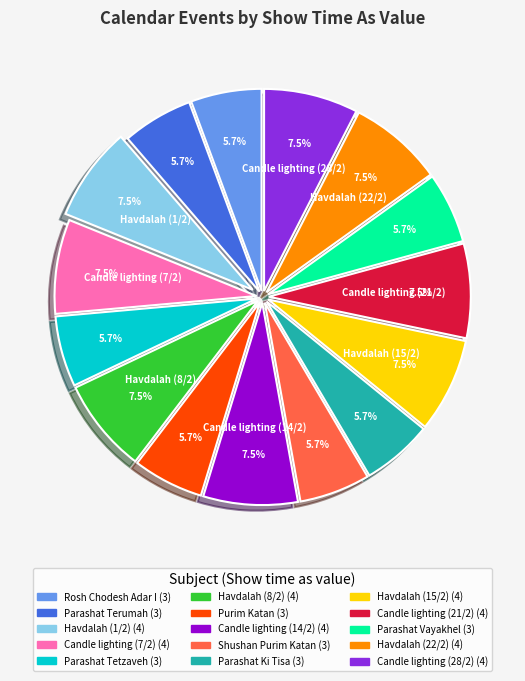

To the nearest percent, what portion does Parashat Ki Tisa represent?

6%